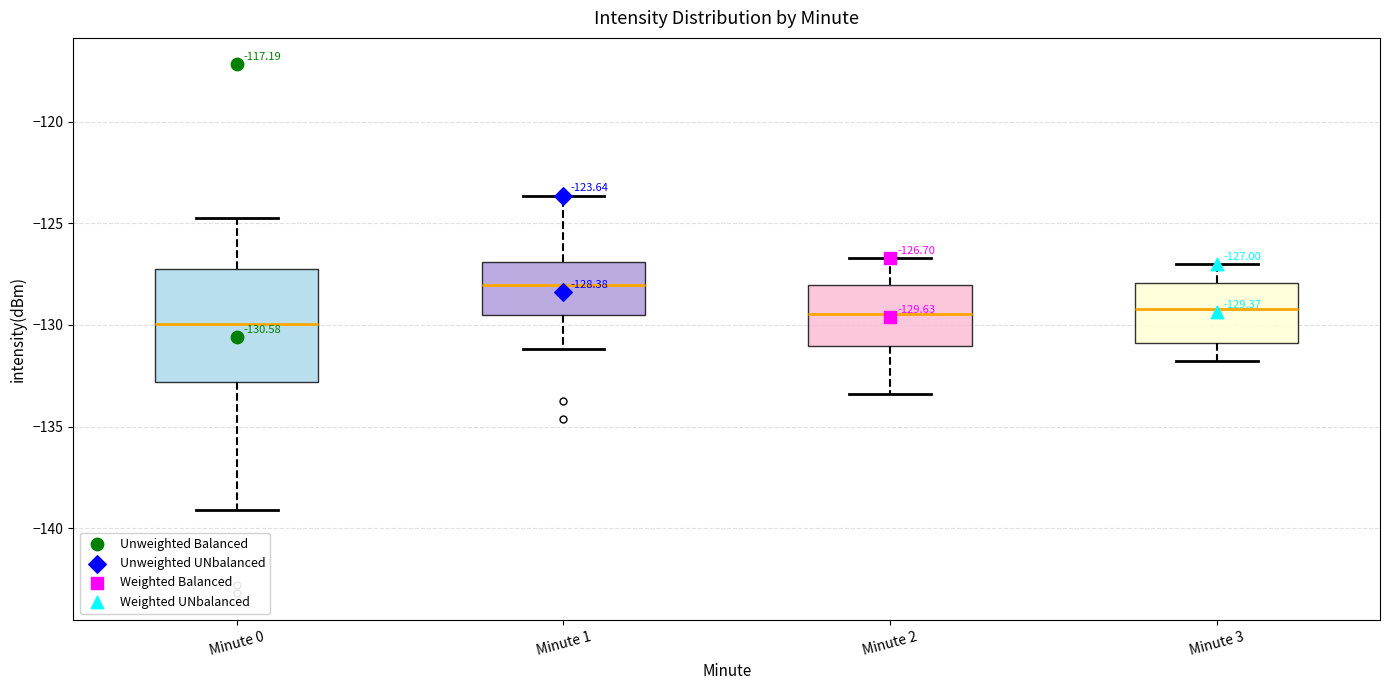

Which box is the tallest, from its lower edge to its upper edge?

Minute 0